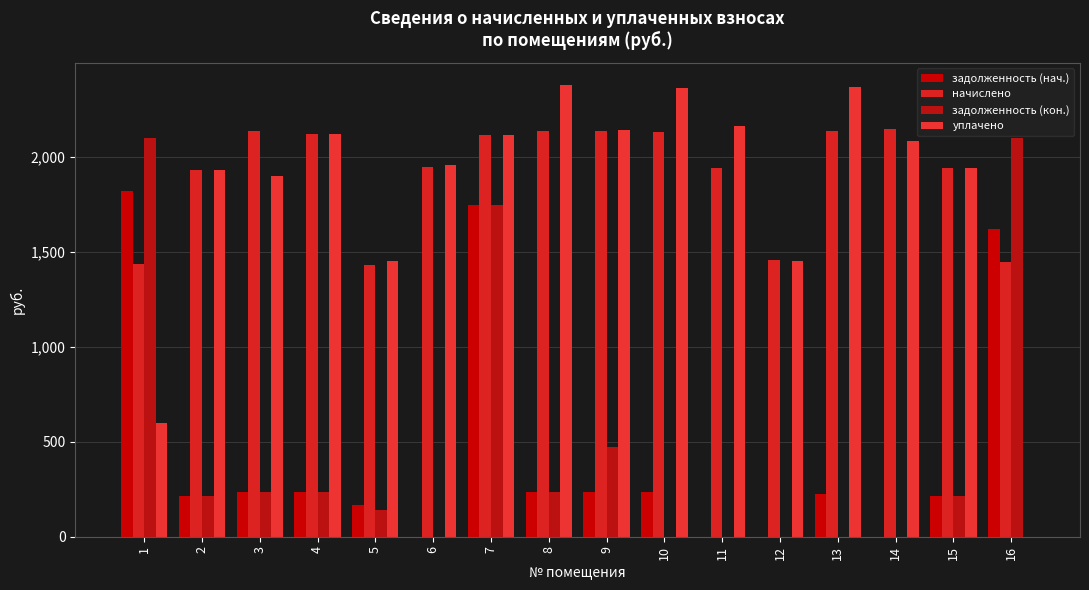

The value of уплачено at 4 is 2119.3. True or false?

True